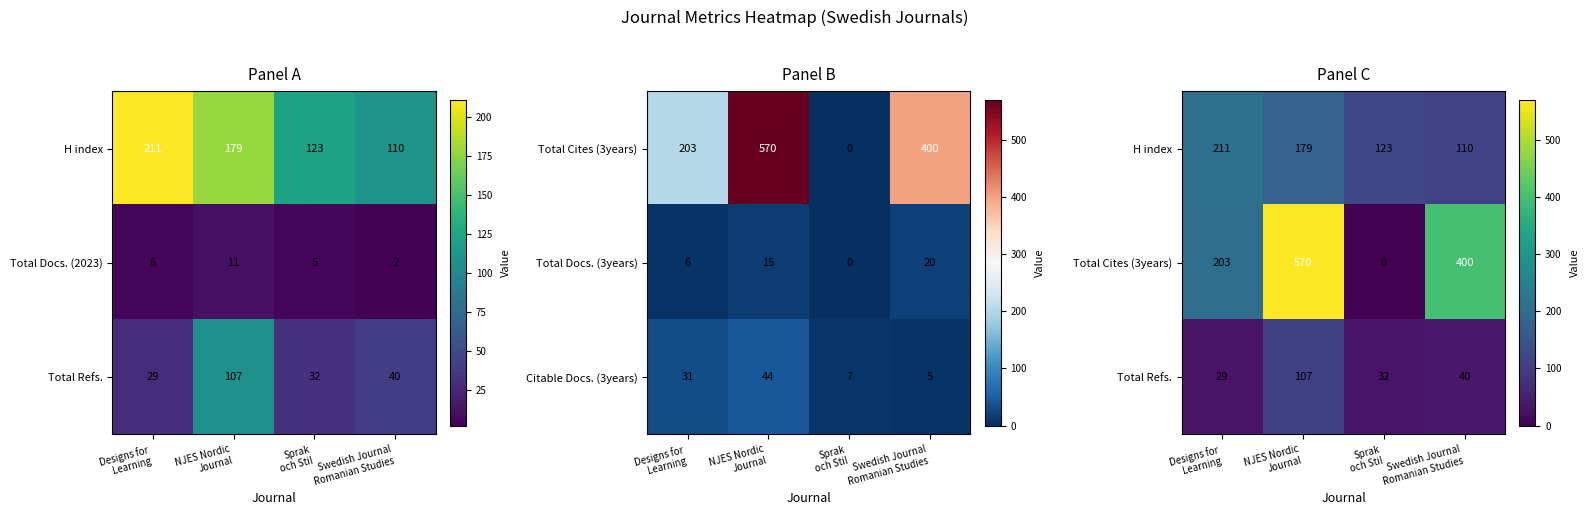

Which label corresponds to the smallest value in the chart?

Sprak
och Stil